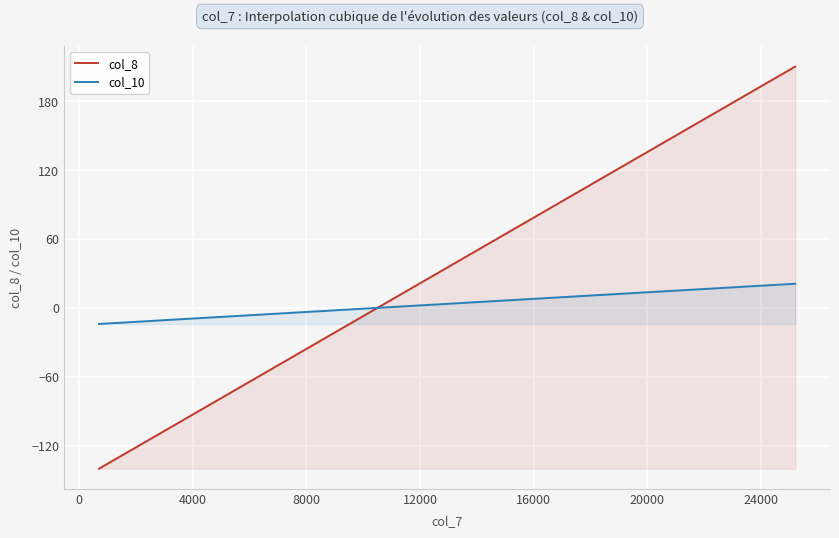

True or false: col_10 and col_8 intersect in this chart.

False